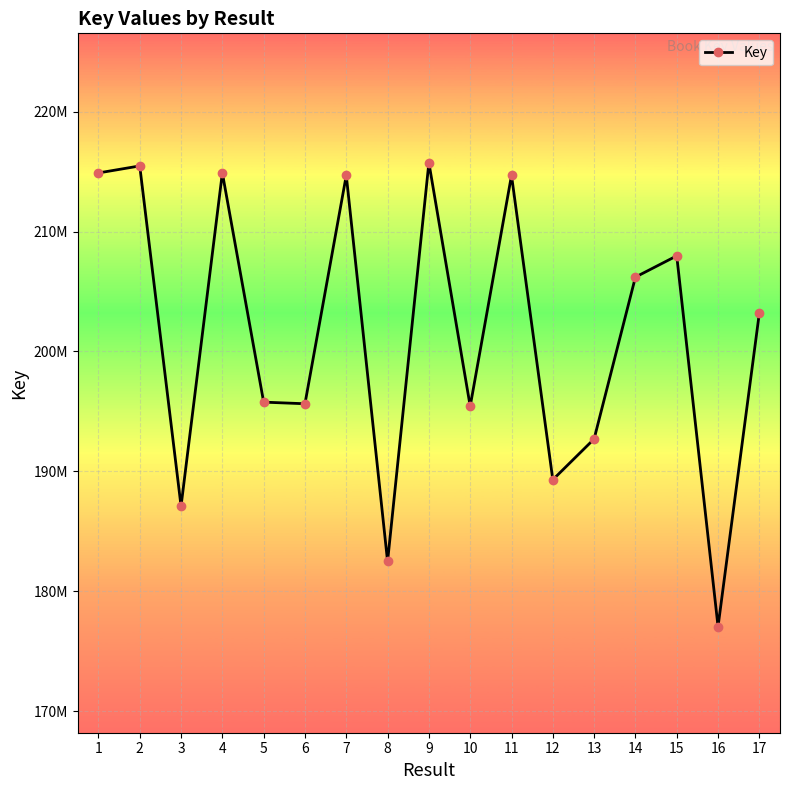

At which category does the data reach its first local peak?

2